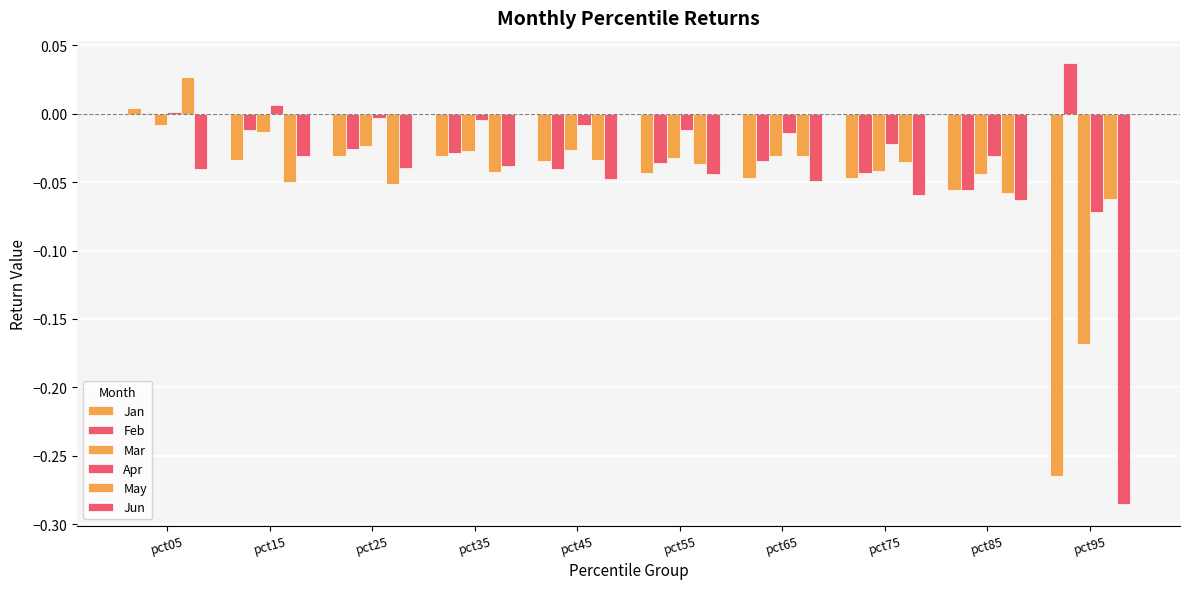

Reading right to left, list all the values displayed in this chart.

Jan: -0.3	-0.1	-0.0	-0.0	-0.0	-0.0	-0.0	-0.0	-0.0	0.0
Feb: 0.0	-0.1	-0.0	-0.0	-0.0	-0.0	-0.0	-0.0	-0.0	0.0
Mar: -0.2	-0.0	-0.0	-0.0	-0.0	-0.0	-0.0	-0.0	-0.0	-0.0
Apr: -0.1	-0.0	-0.0	-0.0	-0.0	-0.0	-0.0	-0.0	0.0	0.0
May: -0.1	-0.1	-0.0	-0.0	-0.0	-0.0	-0.0	-0.1	-0.0	0.0
Jun: -0.3	-0.1	-0.1	-0.0	-0.0	-0.0	-0.0	-0.0	-0.0	-0.0